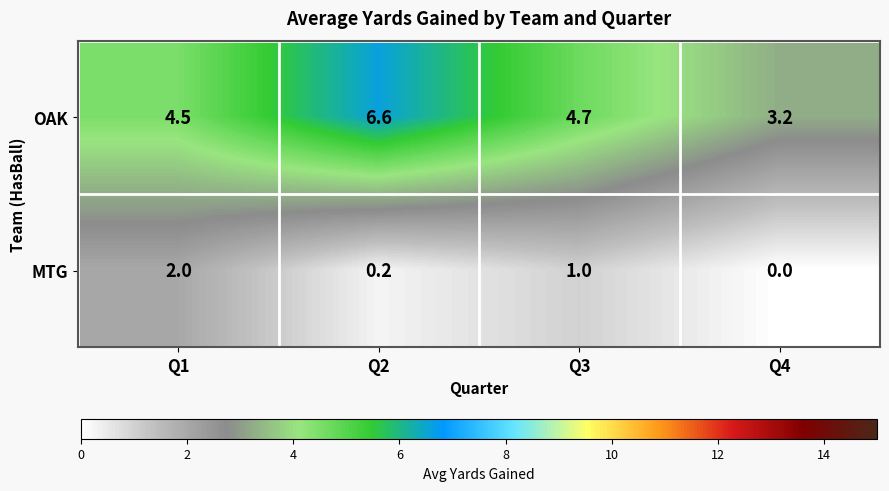

How many series are shown in this chart?

2